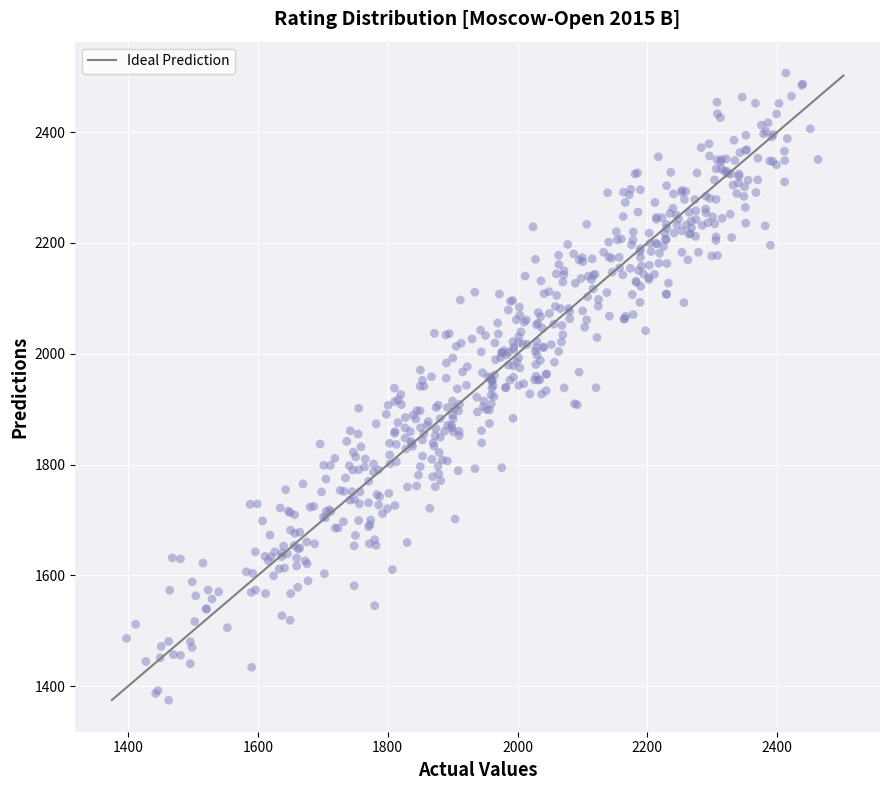

What is the range of Y values (max minus min)?

1132.1